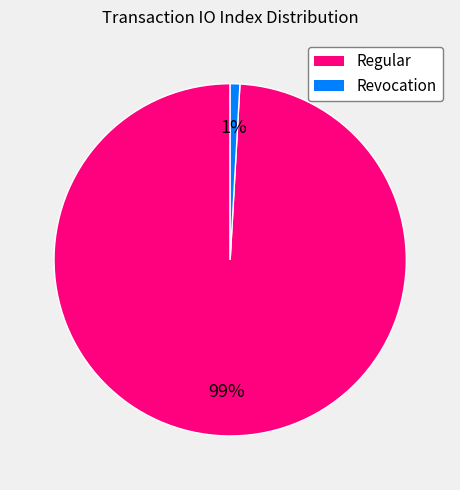

Is there any slice that represents more than half of the pie?

Yes